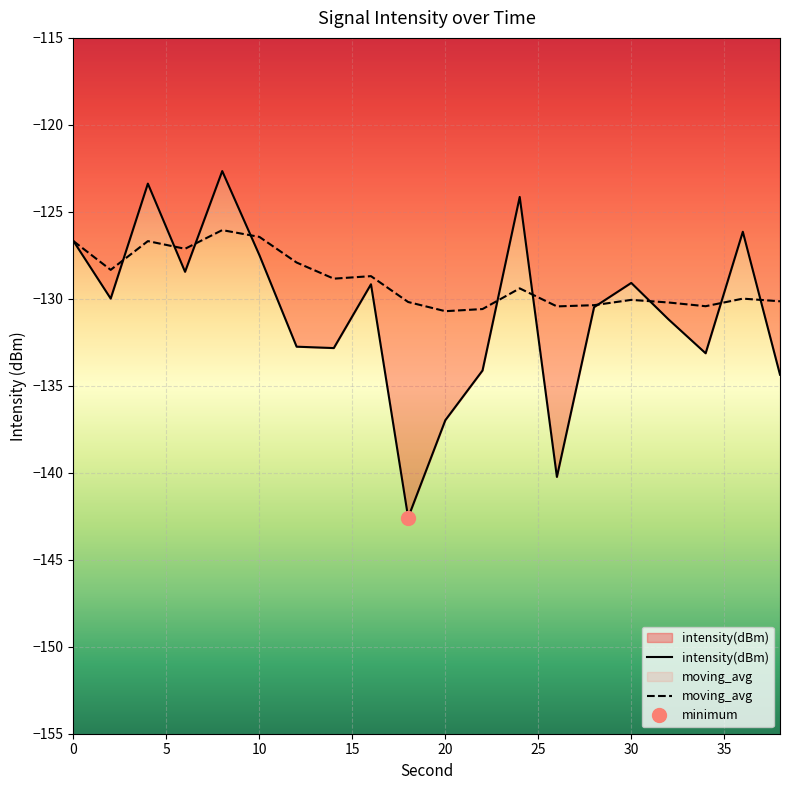

The intensity(dBm) series shows -30.1 at 8. True or false?

False